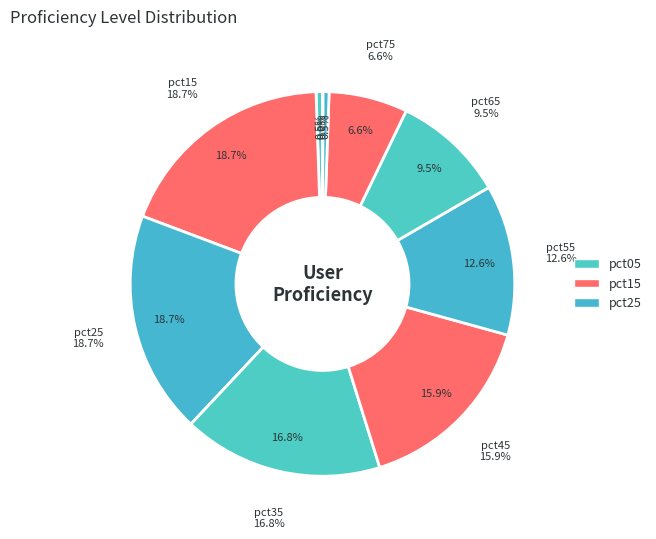

What portion of the pie excludes pct95?

100.0%